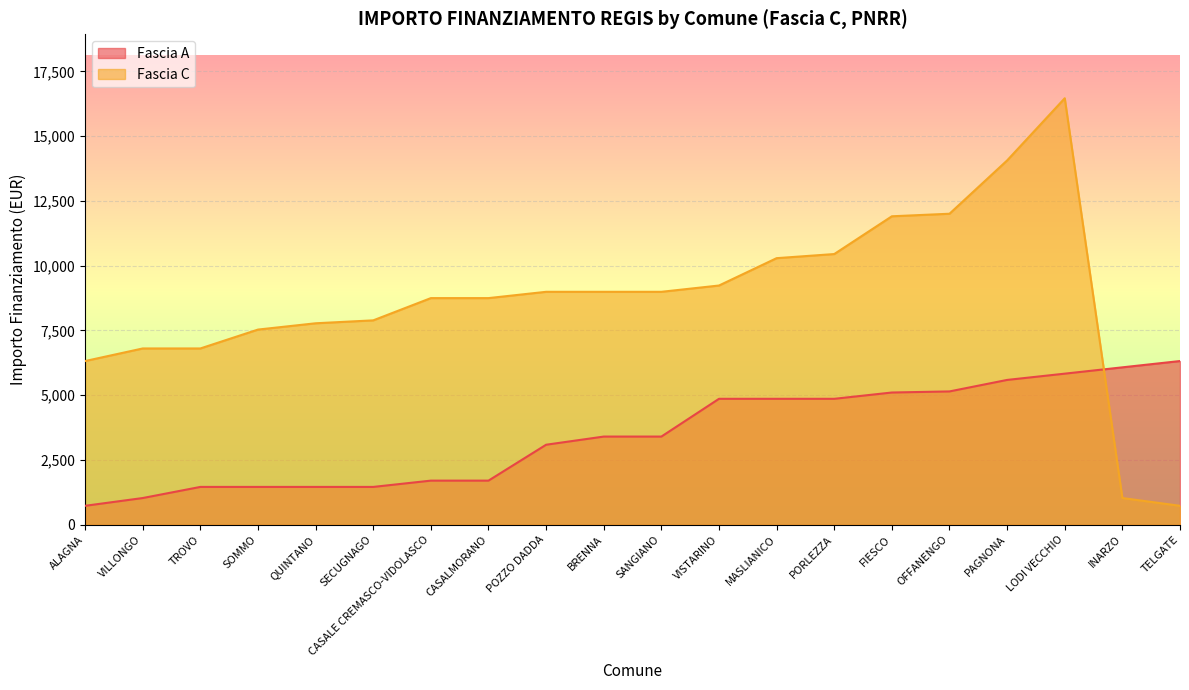

Rank the series at MASLIANICO from highest to lowest value.

Fascia C, Fascia A